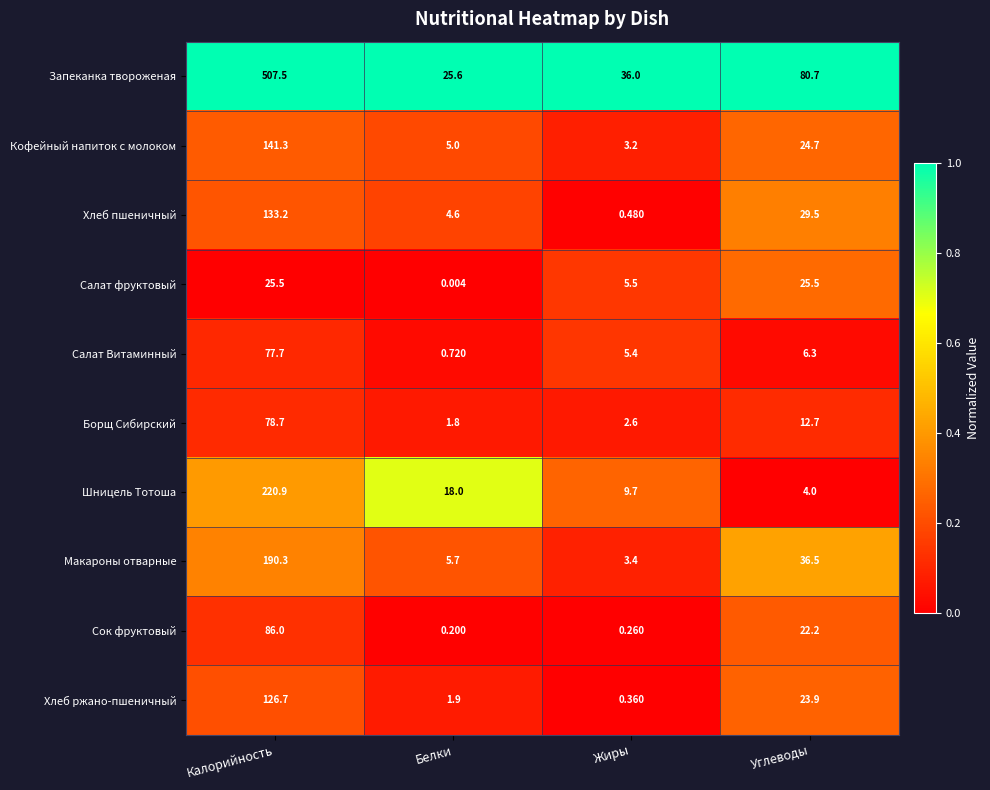

Count the number of data series in this chart.

10